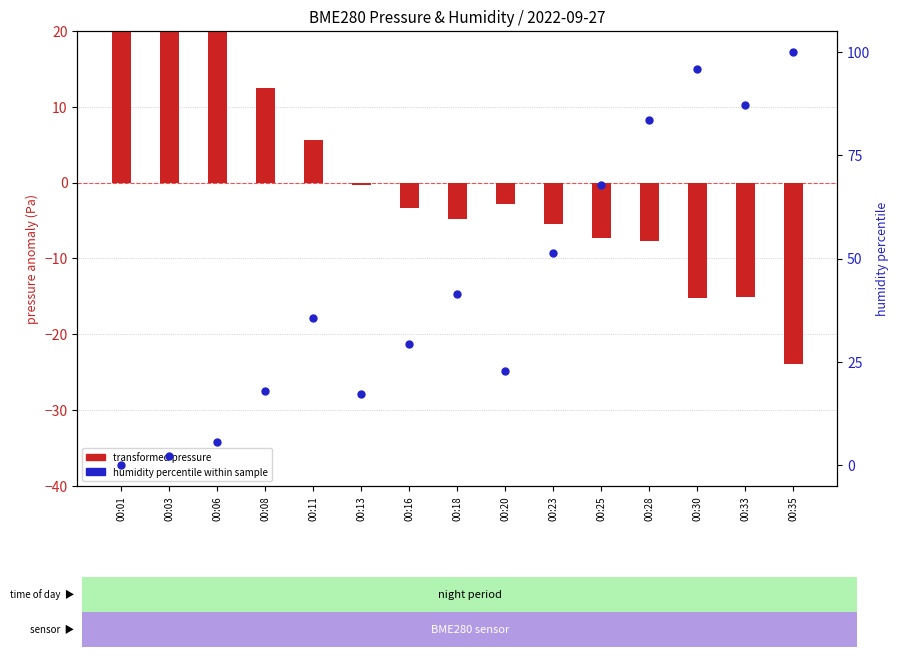

Which series contains the lowest Y value?

transformed pressure